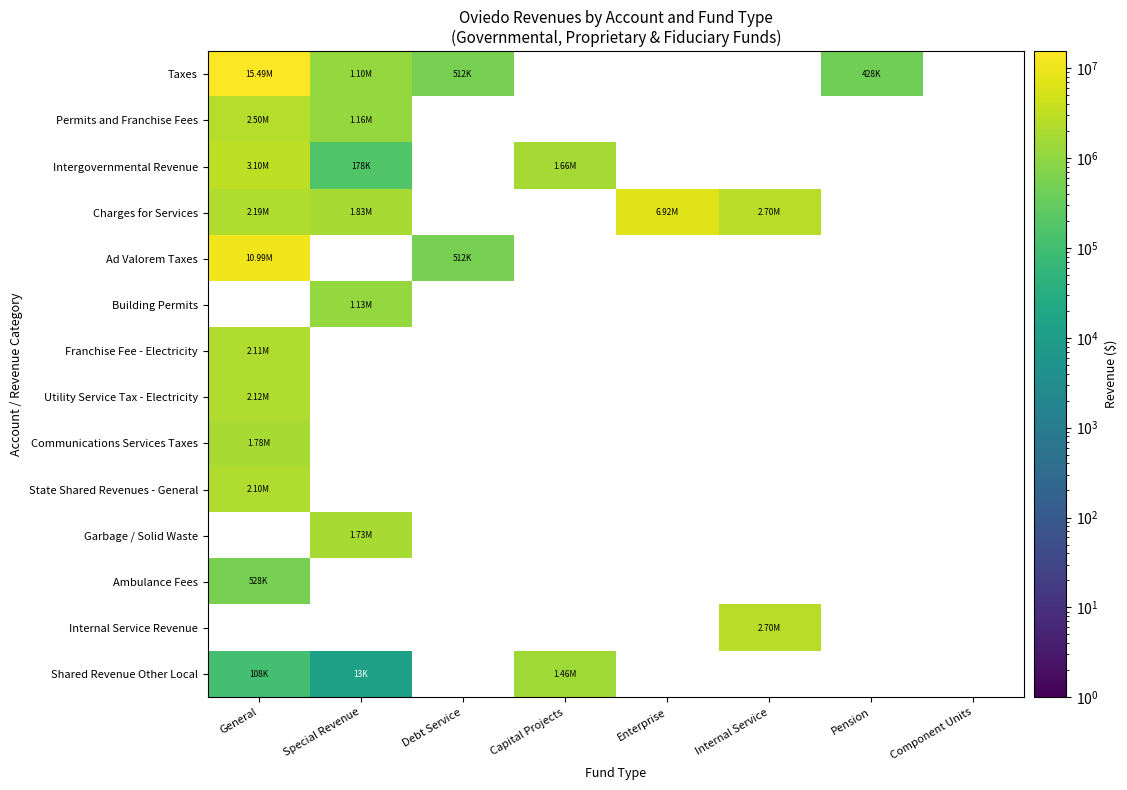

Which label corresponds to the largest value in the chart?

General